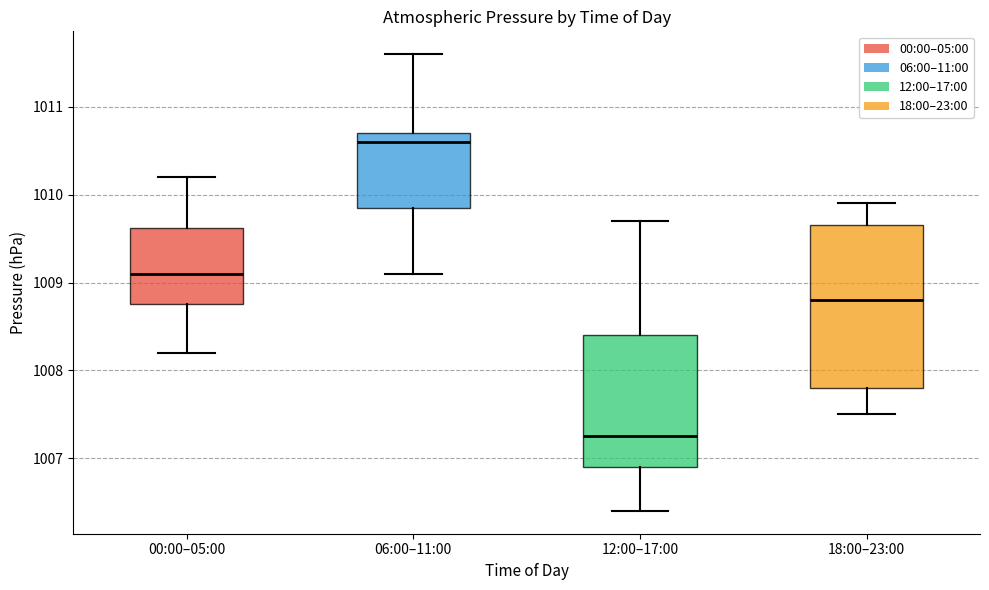

Comparing the boxes themselves (not the whiskers), which one is the tallest?

18:00–23:00